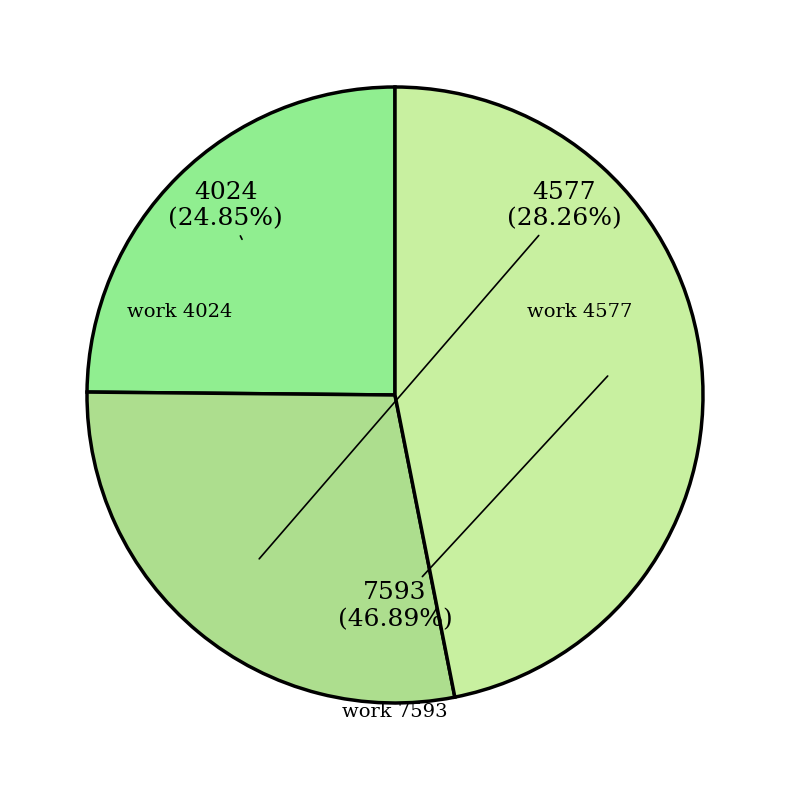

Count the number of slices in the pie.

3